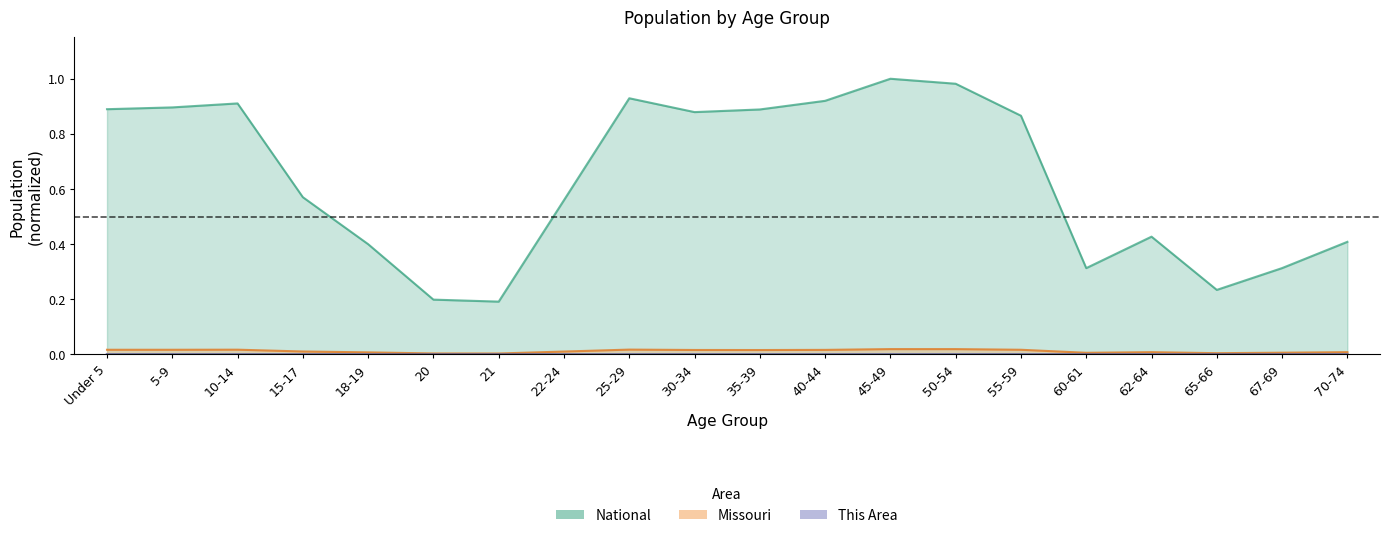

What position from the left is 5-9?

2